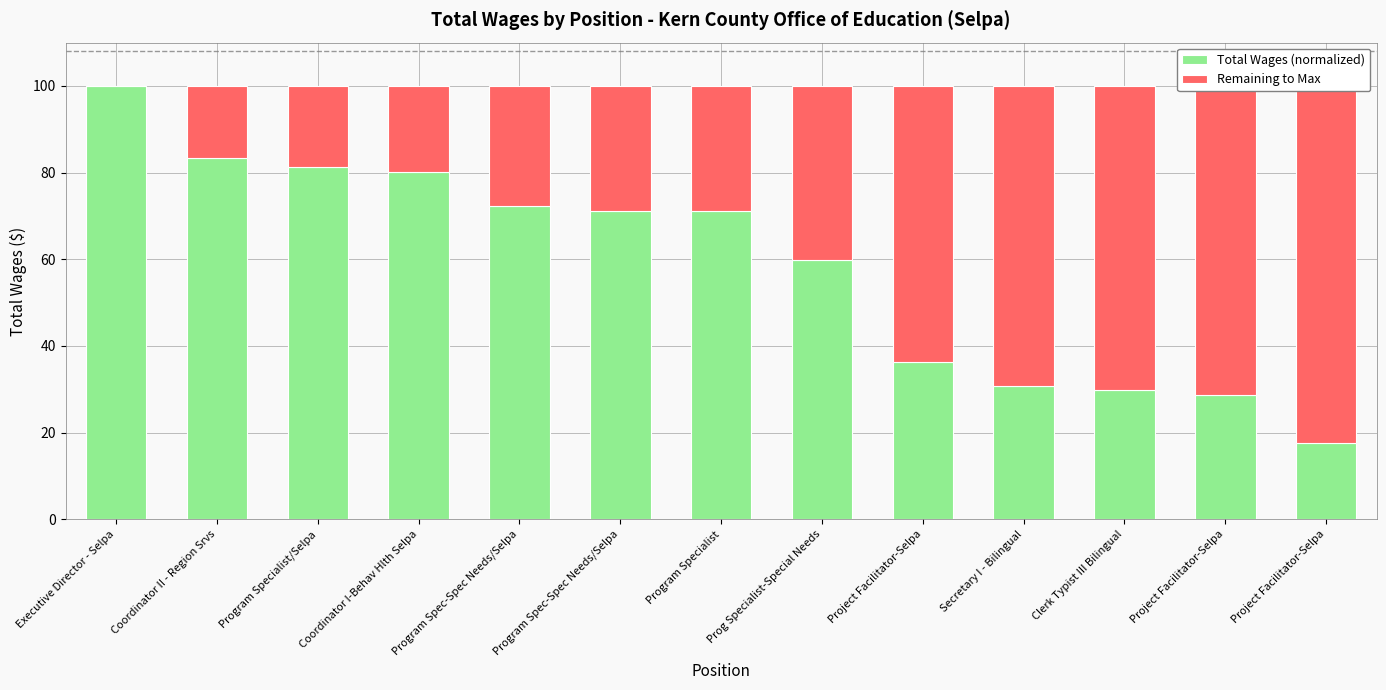

At which label does Total Wages (normalized) first exceed 71?

Executive Director - Selpa